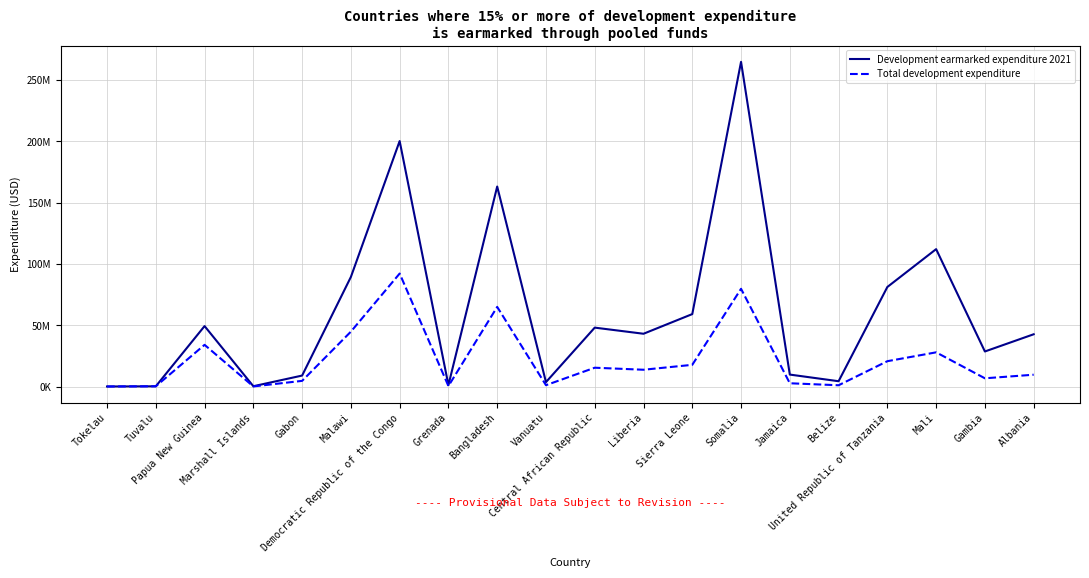

Reading left to right, list all the values displayed in this chart.

Development earmarked expenditure 2021: Tokelau=210857.0	Tuvalu=362486.5	Papua New Guinea=49436117.9	Marshall Islands=422459.2	Gabon=9108459.4	Malawi=89475787.2	Democratic Republic of the Congo=200228498.1	Grenada=1334017.6	Bangladesh=163174962.2	Vanuatu=3749646.1	Central African Republic=48177933.1	Liberia=43186524.4	Sierra Leone=59210979.9	Somalia=264811083.0	Jamaica=9911755.9	Belize=4495635.4	United Republic of Tanzania=81302911.5	Mali=112148132.9	Gambia=28738194.2	Albania=42763764.4
Total development expenditure: Tokelau=210857.0	Tuvalu=362486.5	Papua New Guinea=34156037.3	Marshall Islands=247079.6	Gabon=4787306.5	Malawi=44897583.7	Democratic Republic of the Congo=92248888.2	Grenada=567489.7	Bangladesh=65067389.6	Vanuatu=1271924.8	Central African Republic=15506137.1	Liberia=13854985.3	Sierra Leone=17852380.9	Somalia=79825135.7	Jamaica=2833294.0	Belize=1203623.6	United Republic of Tanzania=20822974.5	Mali=28037951.5	Gambia=6883383.7	Albania=9798689.2